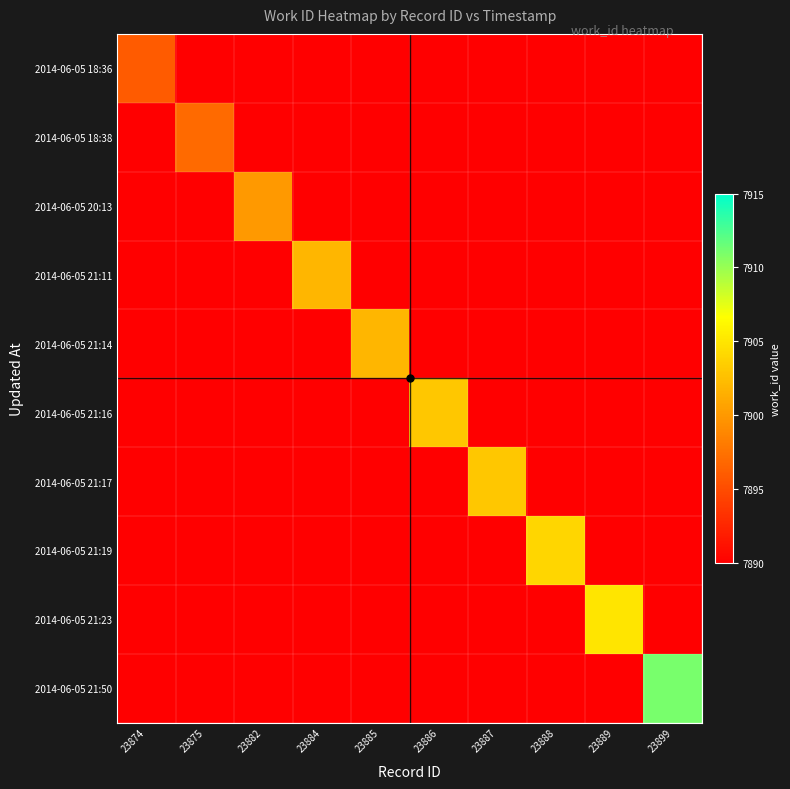

The 2014-06-05 21:23 series shows 7905 at 23889. True or false?

True